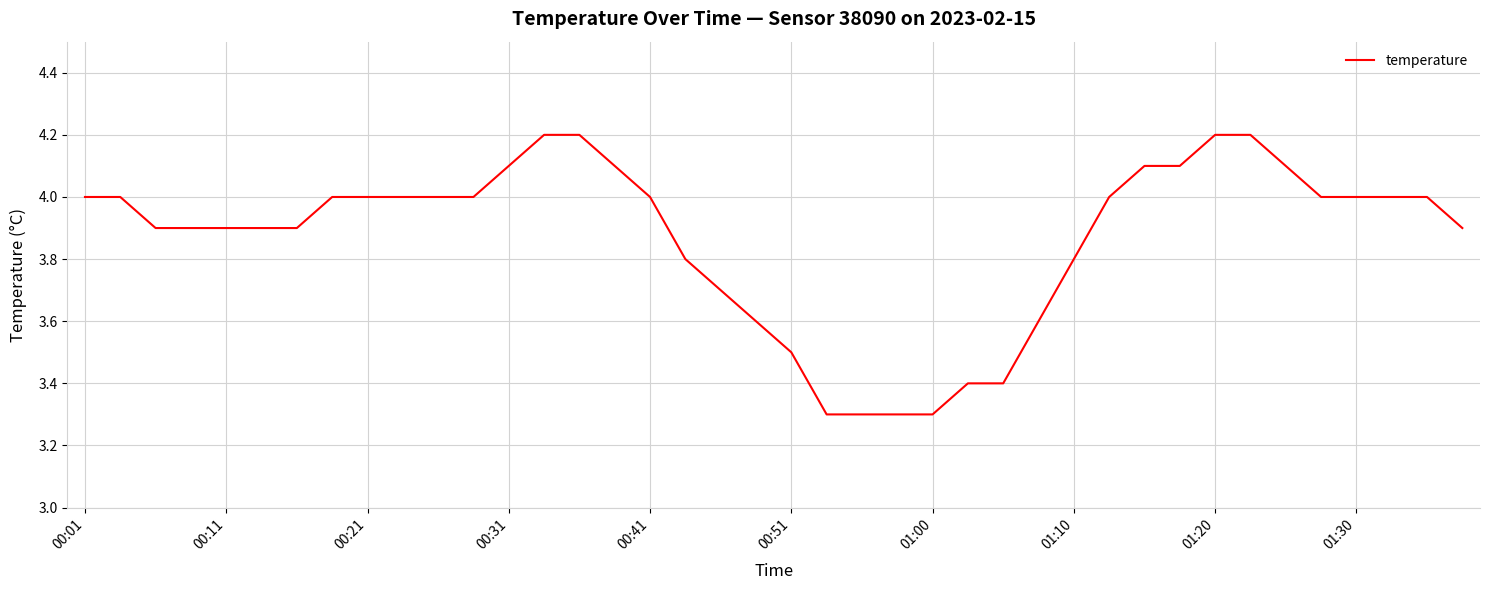

What is the greatest value displayed?

4.2